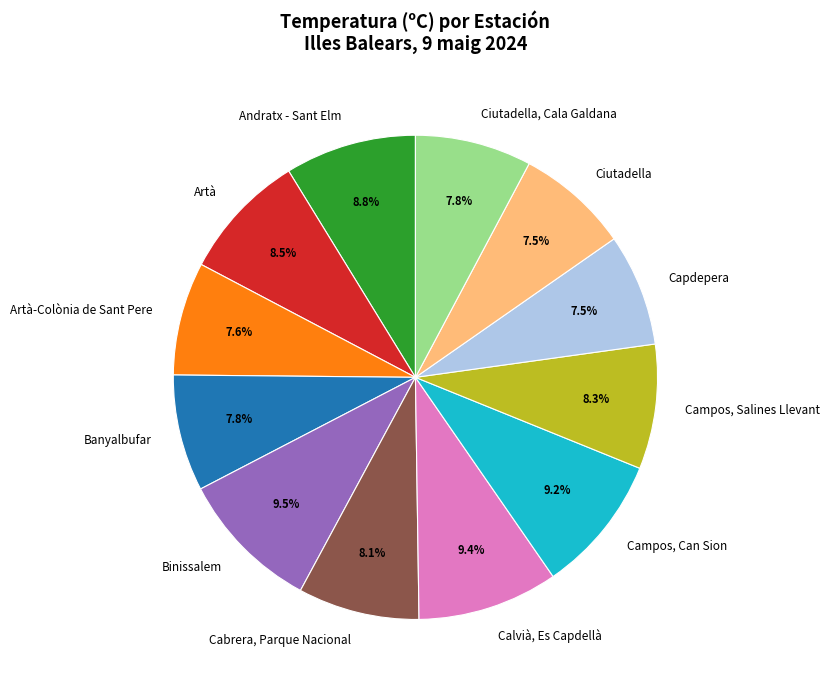

Is there any slice that represents more than half of the pie?

No